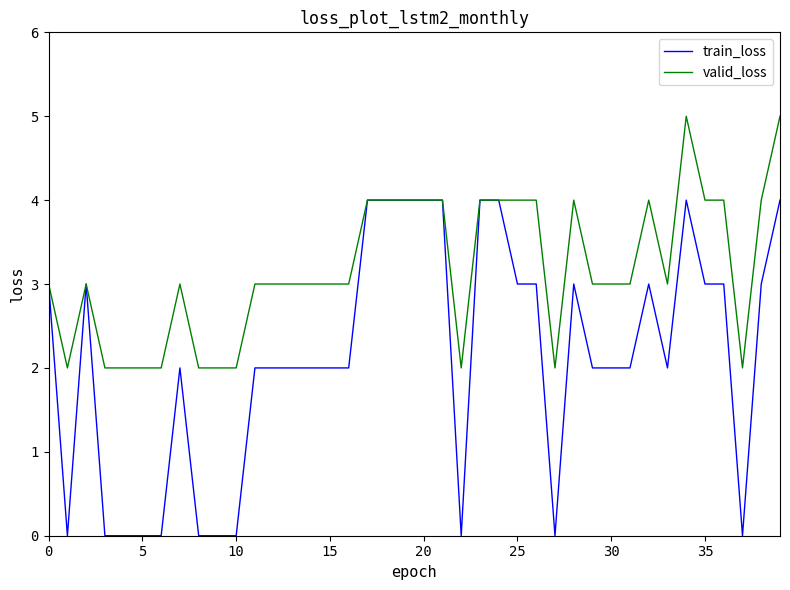

Which series has the largest total across all categories?

valid_loss